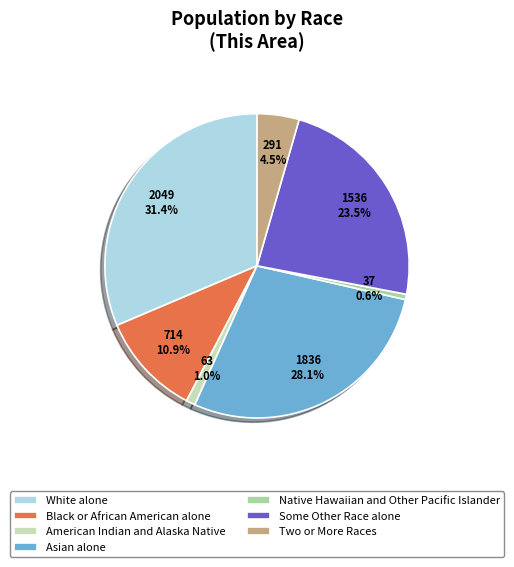

What percentage do White alone and Asian alone together represent?

59.5%